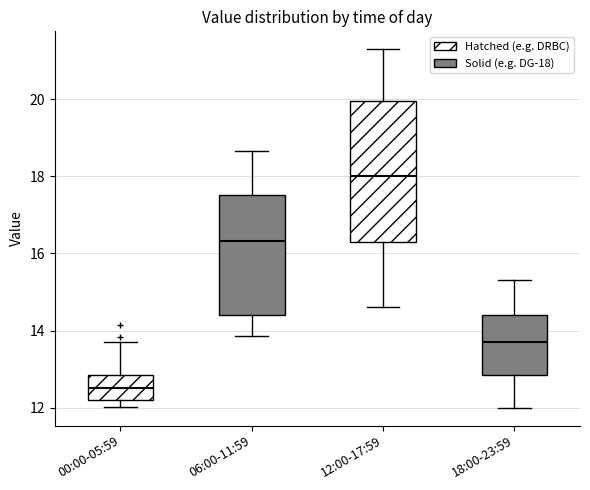

Which box's median line is the lowest?

00:00-05:59